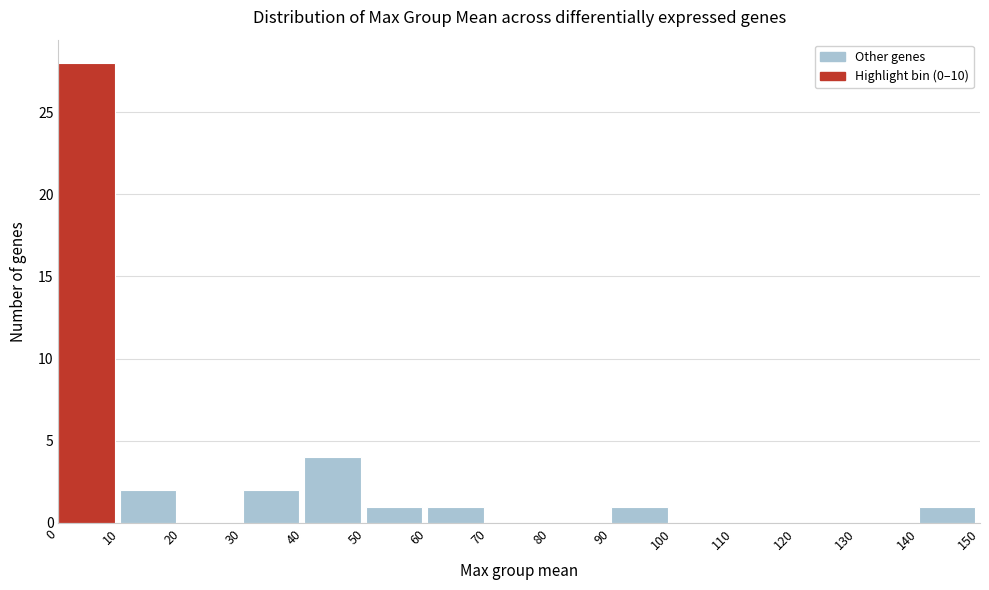

How tall is the bar that spans 60 to 70 on the x-axis? The values are not printed on the chart, so give them approximately, as read against the axis.

1